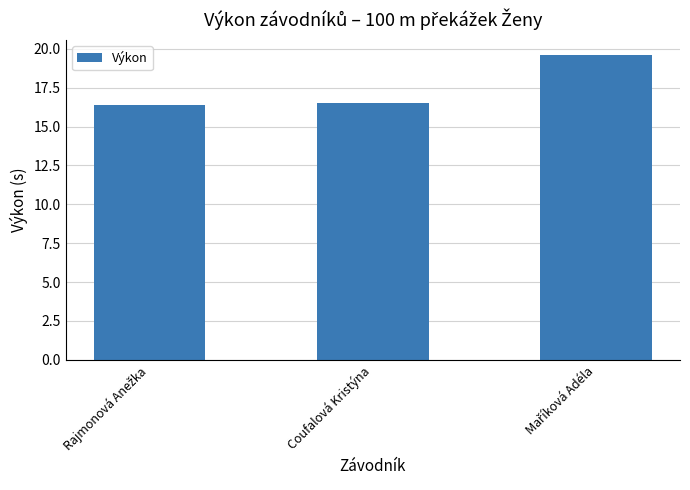

The value at Coufalová Kristýna is 28.3. True or false?

False